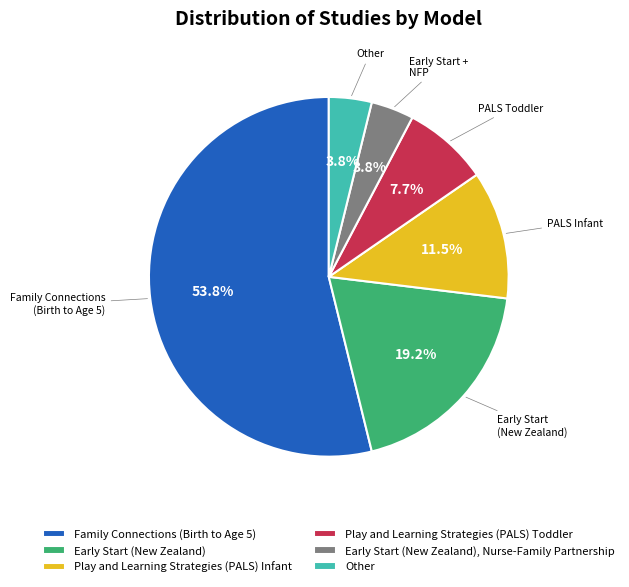

How many segments does this pie chart have?

6